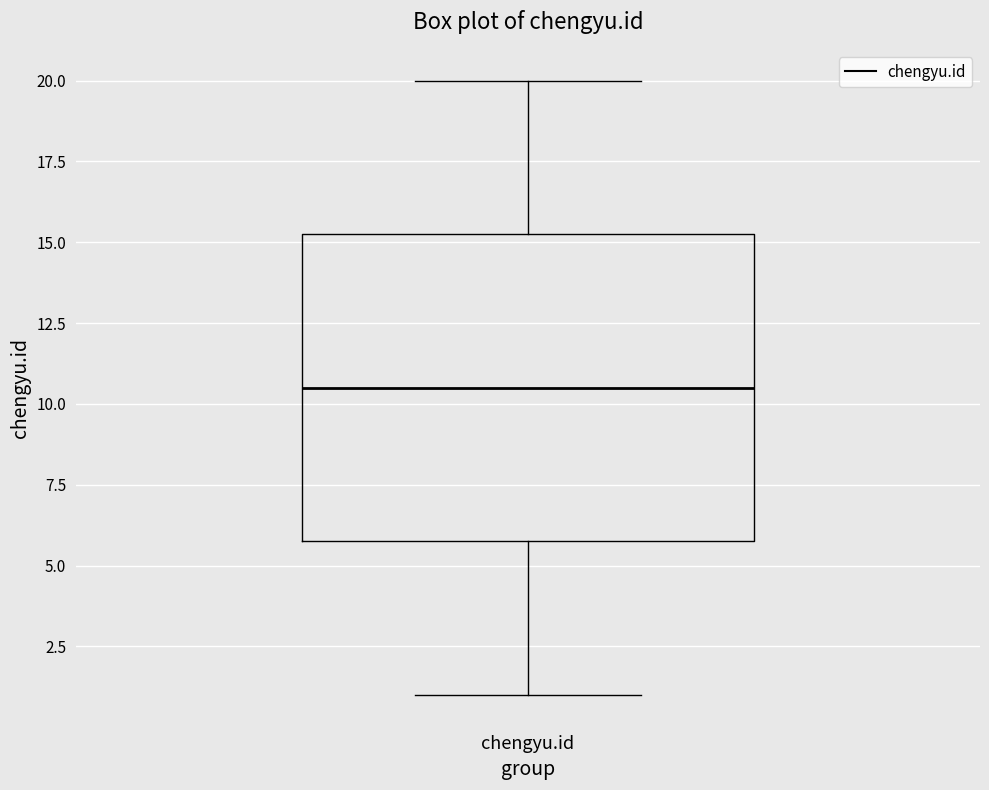

Where is the upper edge of the box for chengyu.id on the y-axis? The values are not printed on the chart, so give them approximately, as read against the axis.

15.5